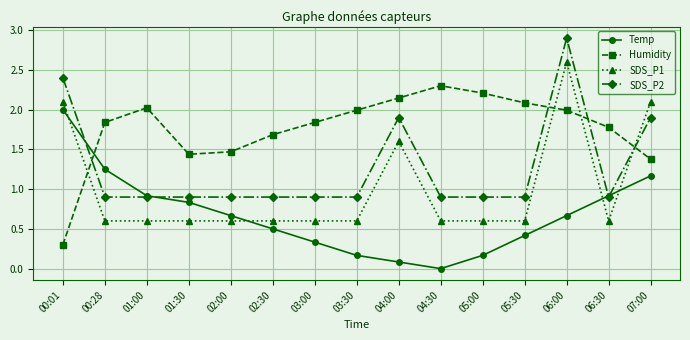

What position from the right is 01:30?

12